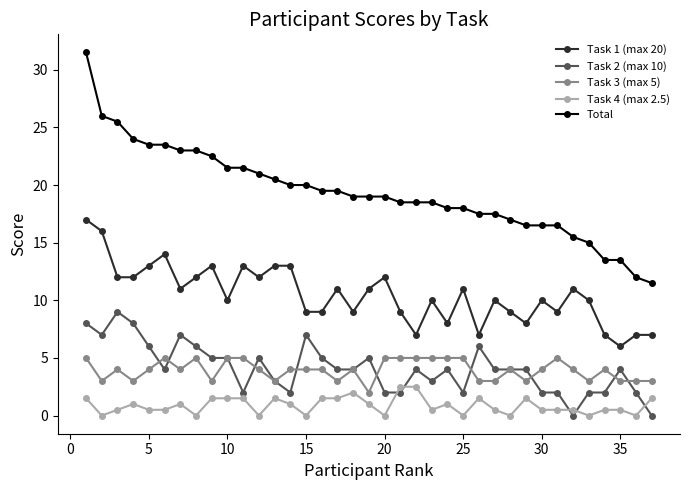

True or false: Task 4 (max 2.5) and Task 2 (max 10) intersect in this chart.

True